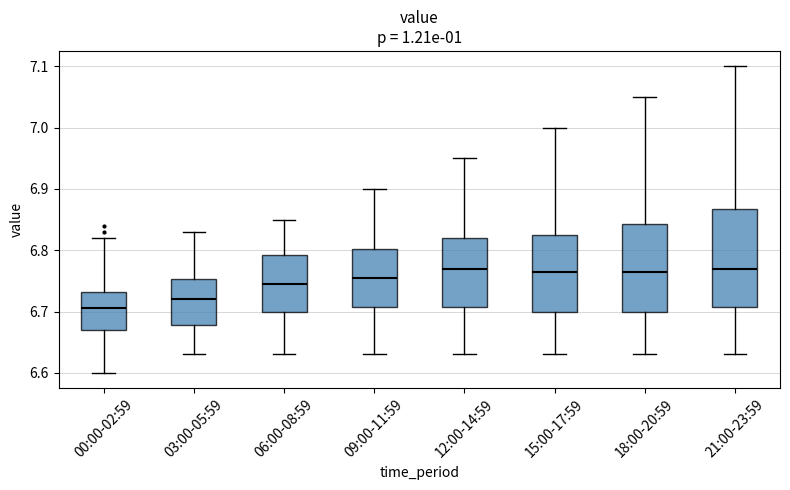

Which box's median line is the lowest?

00:00-02:59